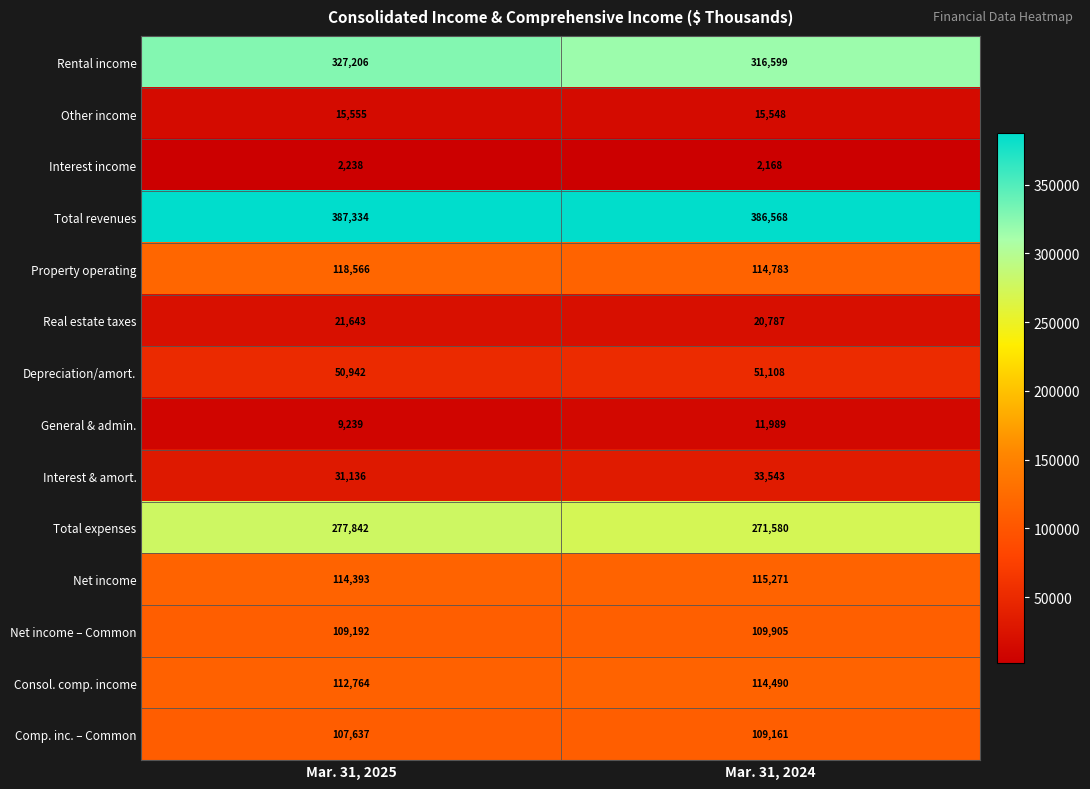

What is the difference between the maximum and minimum values in the Total revenues series?

766